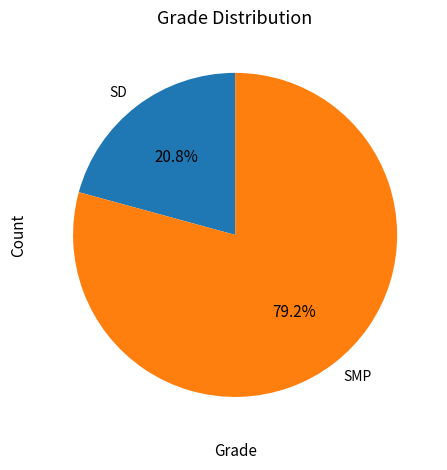

The SD slice represents 21% of the pie. True or false?

True